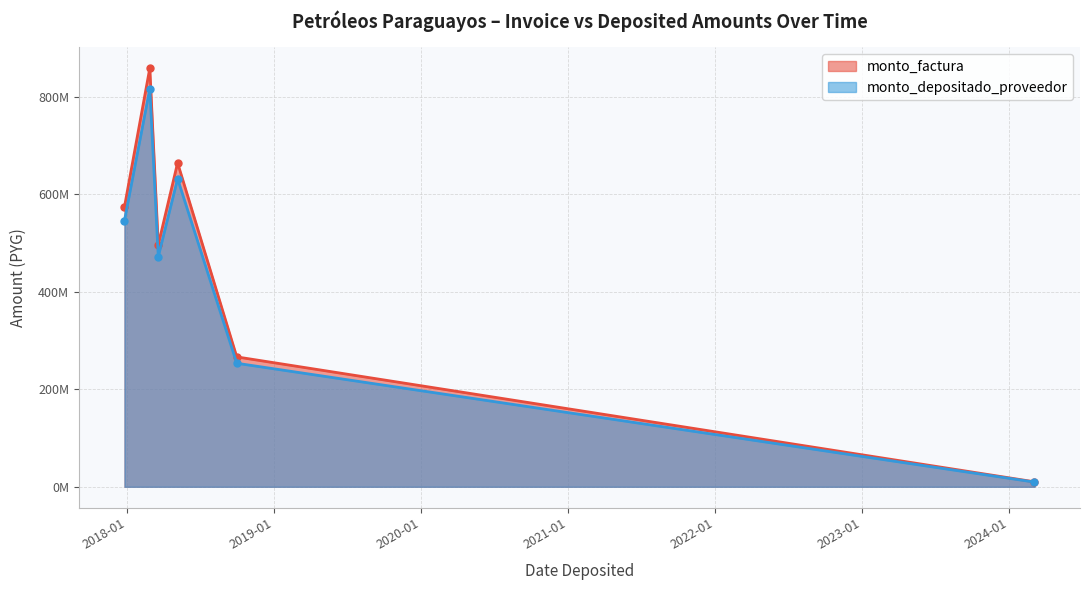

In monto_factura, how many points are higher than both neighbors (excluding endpoints)?

2